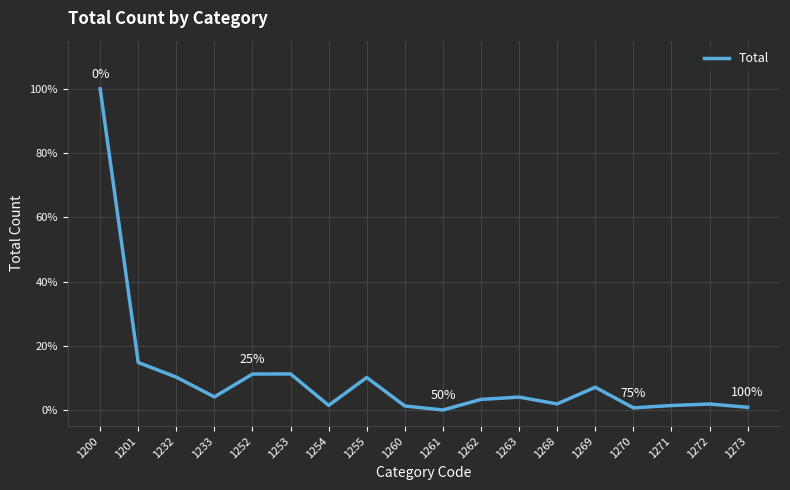

At which category does the chart reach its peak across all series?

1200